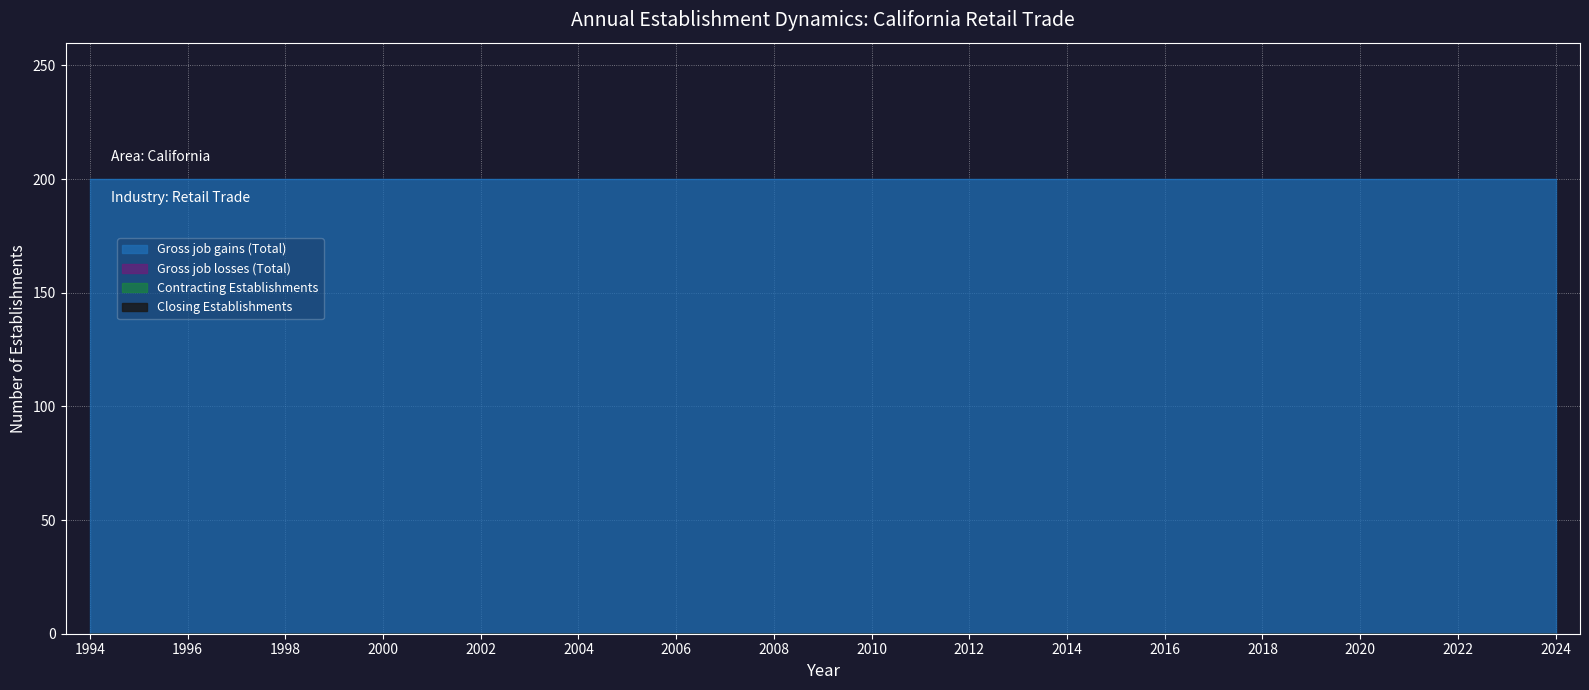

True or false: Closing Establishments and Contracting Establishments cross at least once.

False